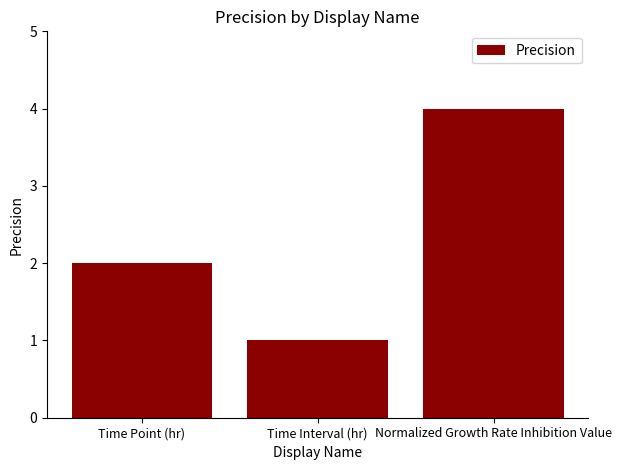

What is the label of the 1st bar from the left?

Time Point (hr)